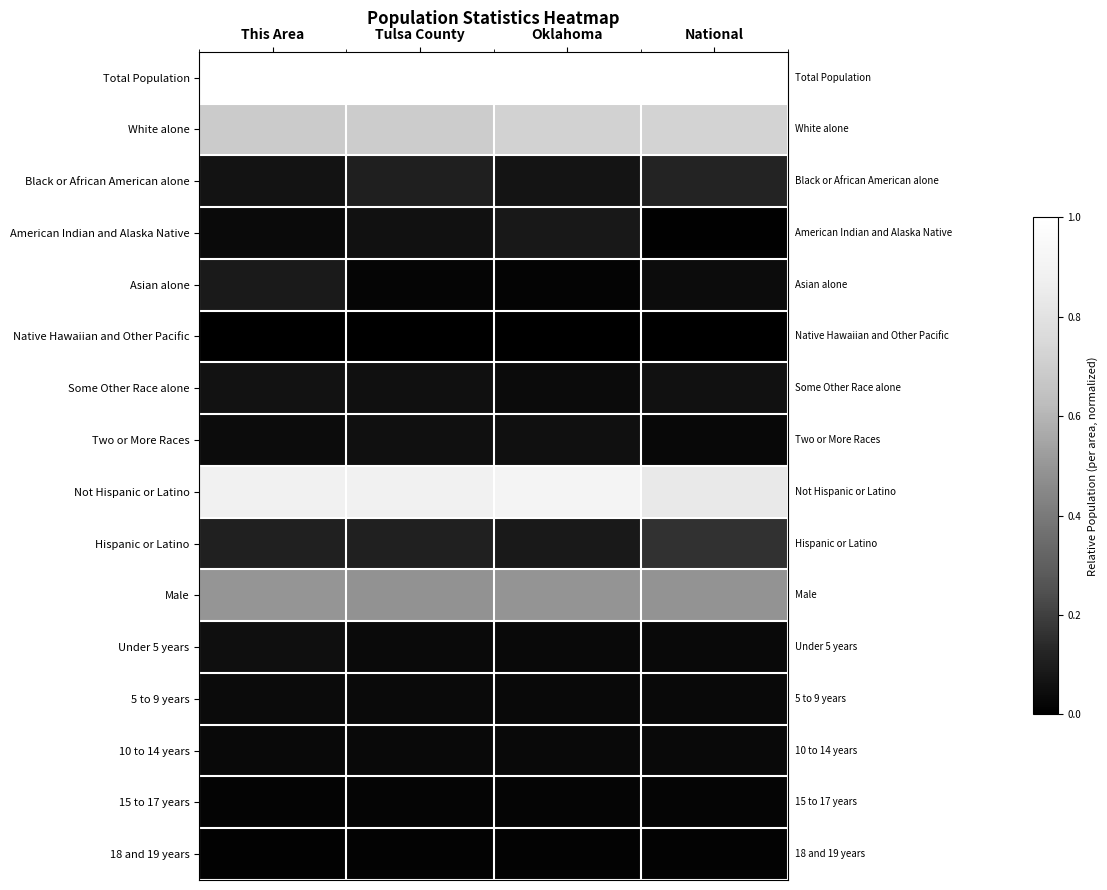

Rank the series at Tulsa County from lowest to highest value.

Native Hawaiian and Other Pacific, 18 and 19 years, 15 to 17 years, Asian alone, 10 to 14 years, 5 to 9 years, Under 5 years, Two or More Races, Some Other Race alone, American Indian and Alaska Native, Black or African American alone, Hispanic or Latino, Male, White alone, Not Hispanic or Latino, Total Population